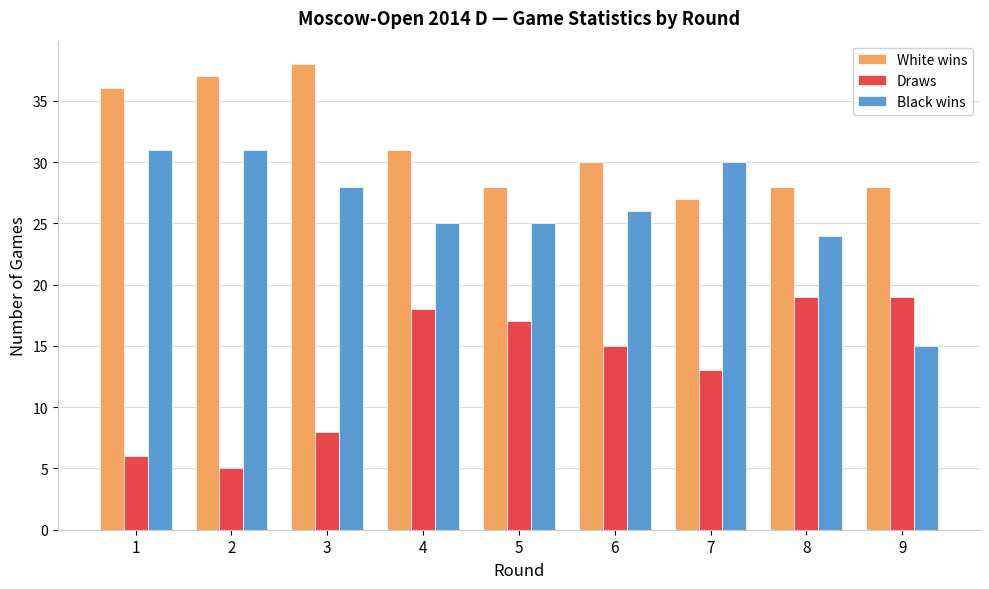

The value of Draws at 7 is 19. True or false?

False